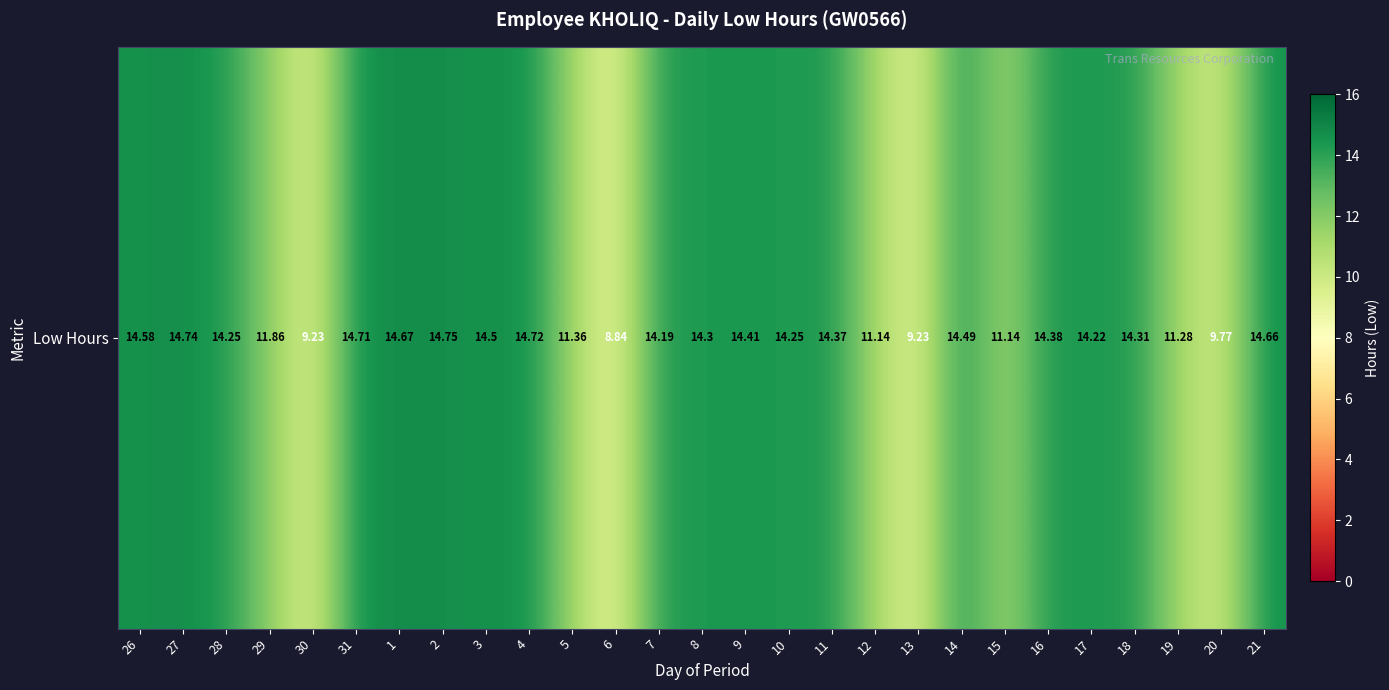

Which has a higher value, 18 or 14?

14